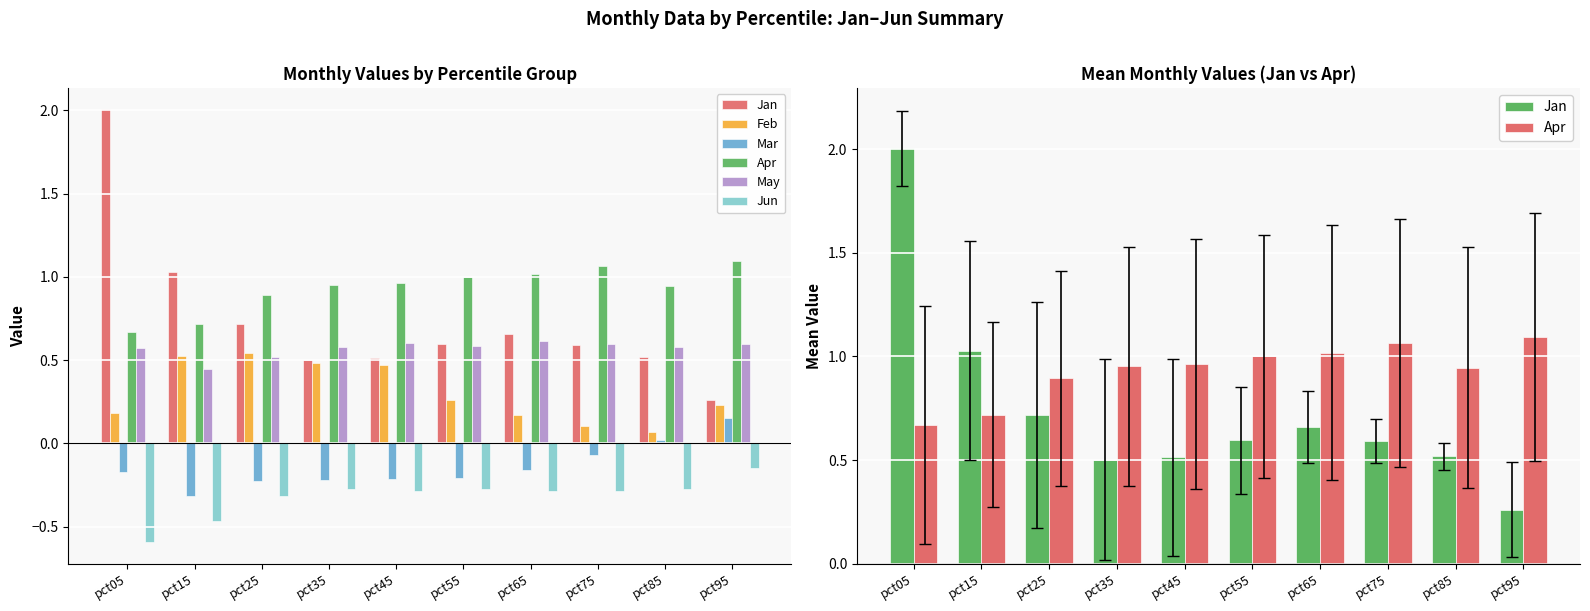

True or false: Jun has a value of -0.2 at pct75.

False